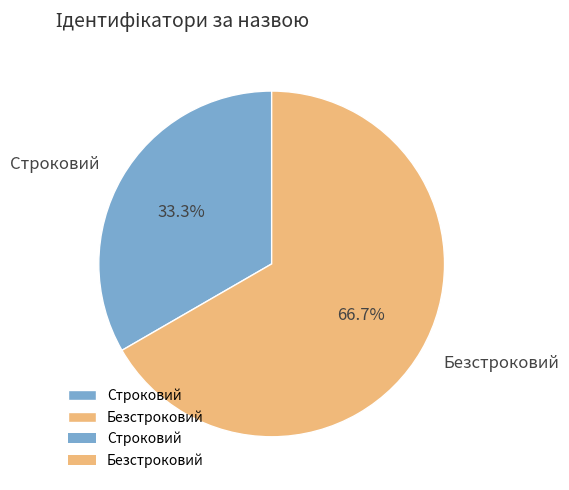

To the nearest percent, what is the average slice percentage?

50%